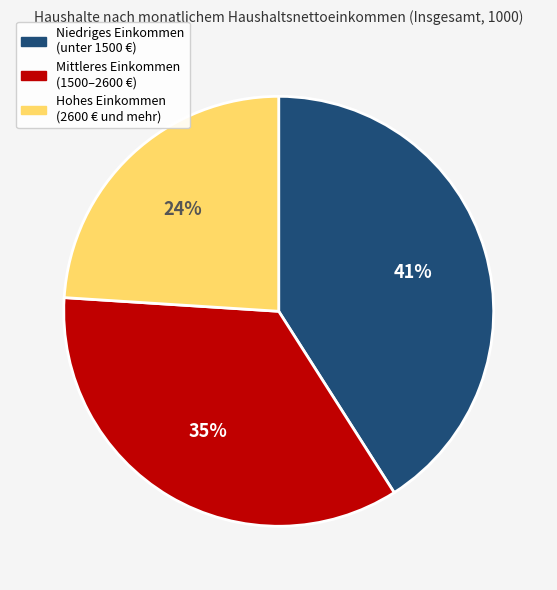

Does any single category account for the majority?

No